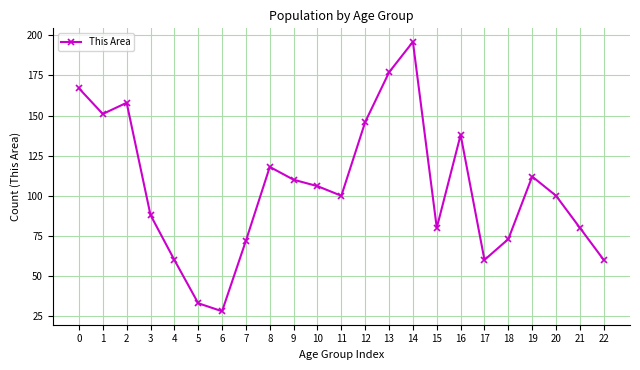

What is the sum of all values?

2413